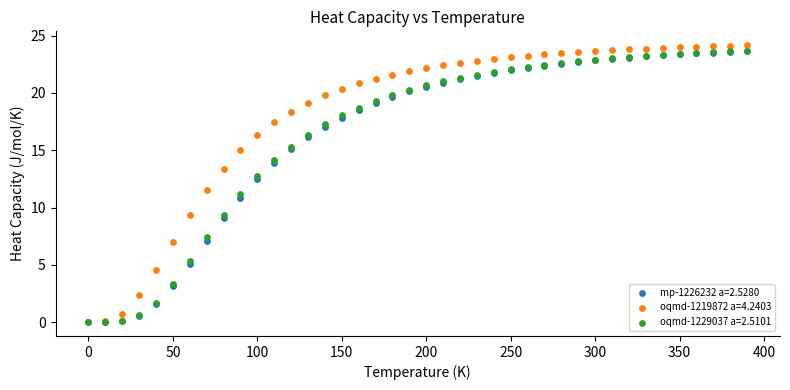

Which series reaches the maximum Y coordinate?

oqmd-1219872 a=4.2403